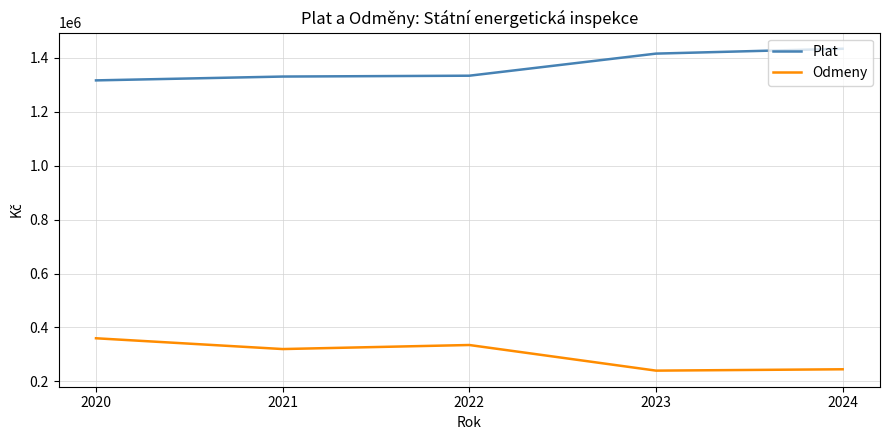

The value of Plat at 2024 is 1433590. True or false?

True